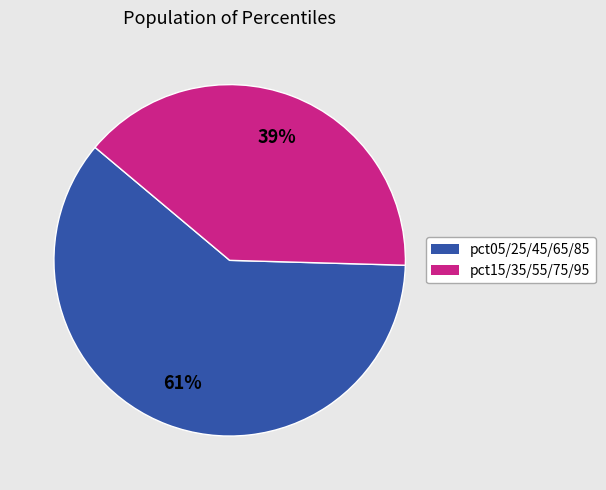

How many segments does this pie chart have?

2